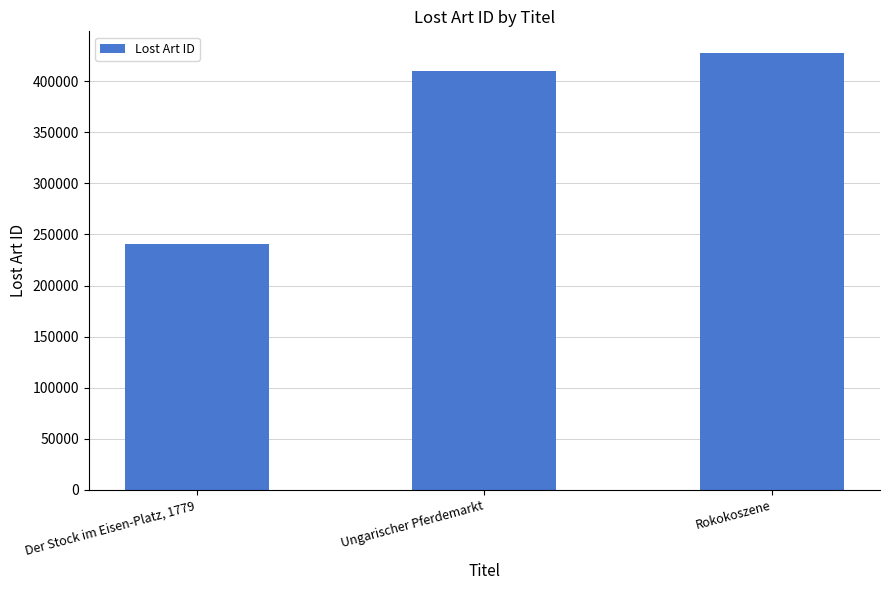

What is the value of the 1st bar from the left?

240203